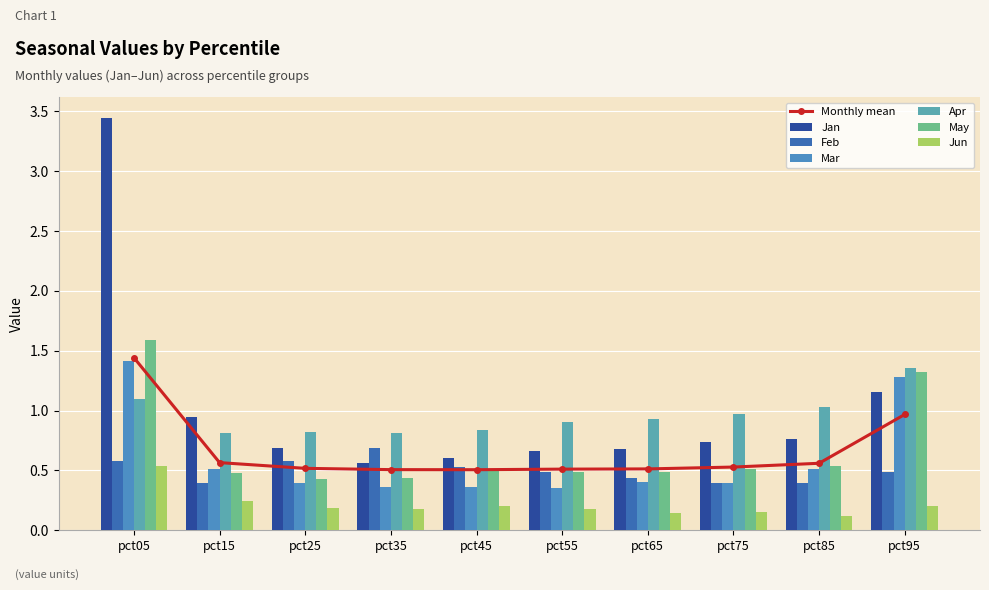

Which series has the widest spread of values?

Jan